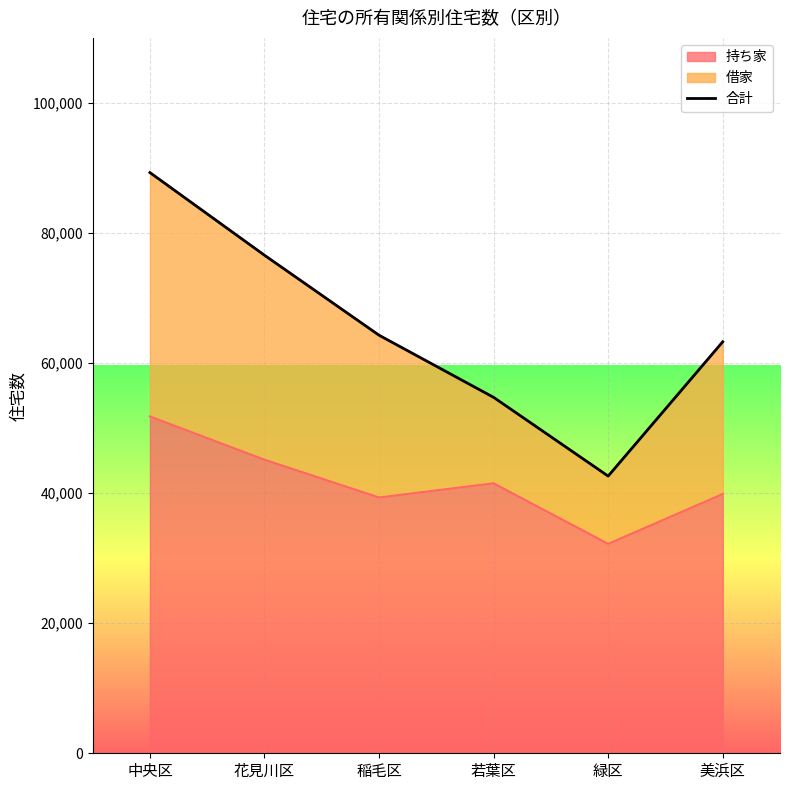

Approximately how many times larger is the value at 緑区 compared to 若葉区?

0.8